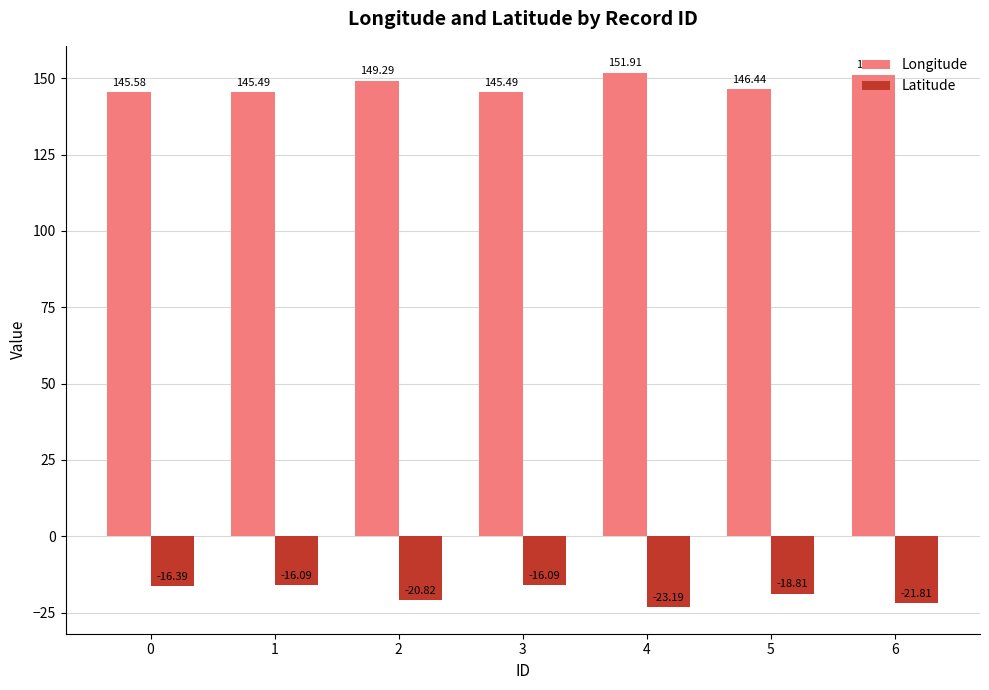

Are the bars horizontal?

No